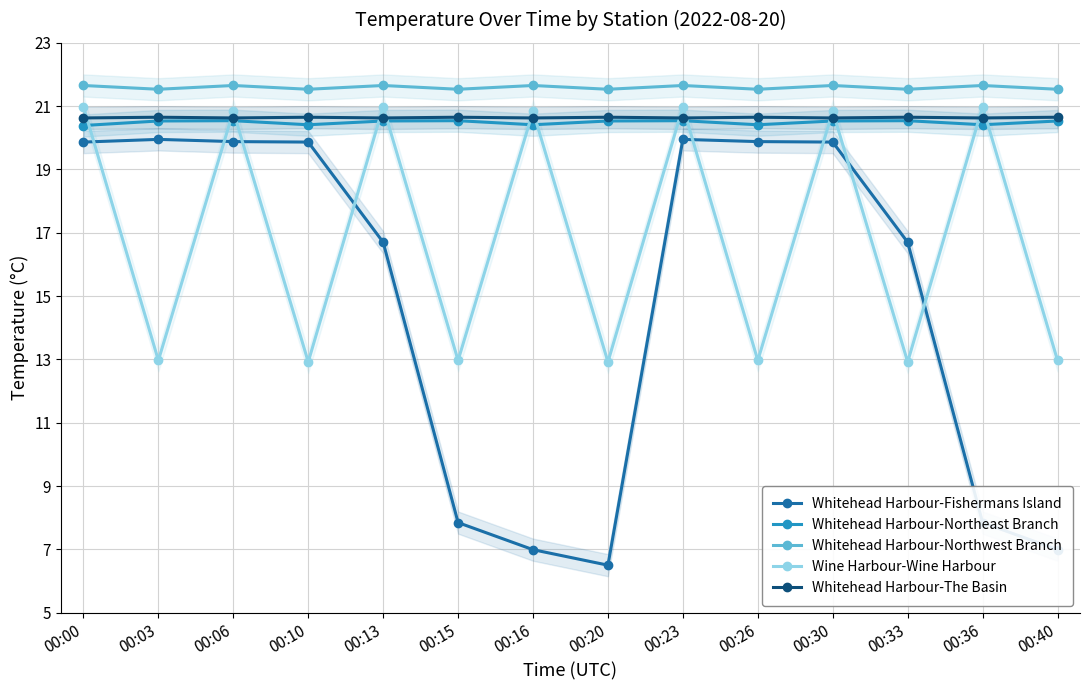

What is the difference between the maximum and minimum values in the Wine Harbour-Wine Harbour series?

8.1